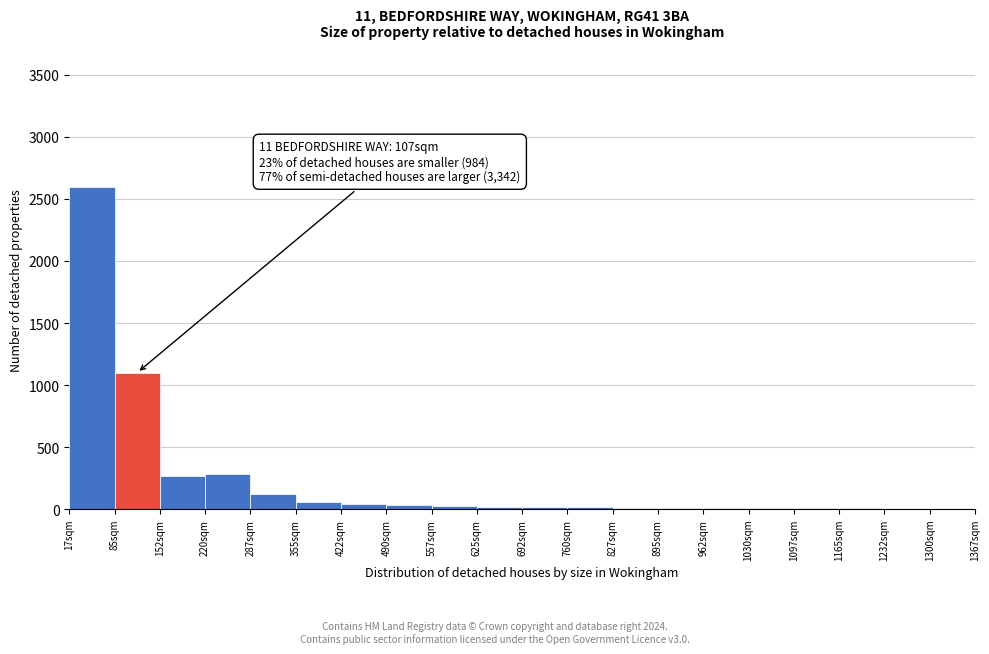

Over which range of the x-axis is the bar tallest?

20 to 80